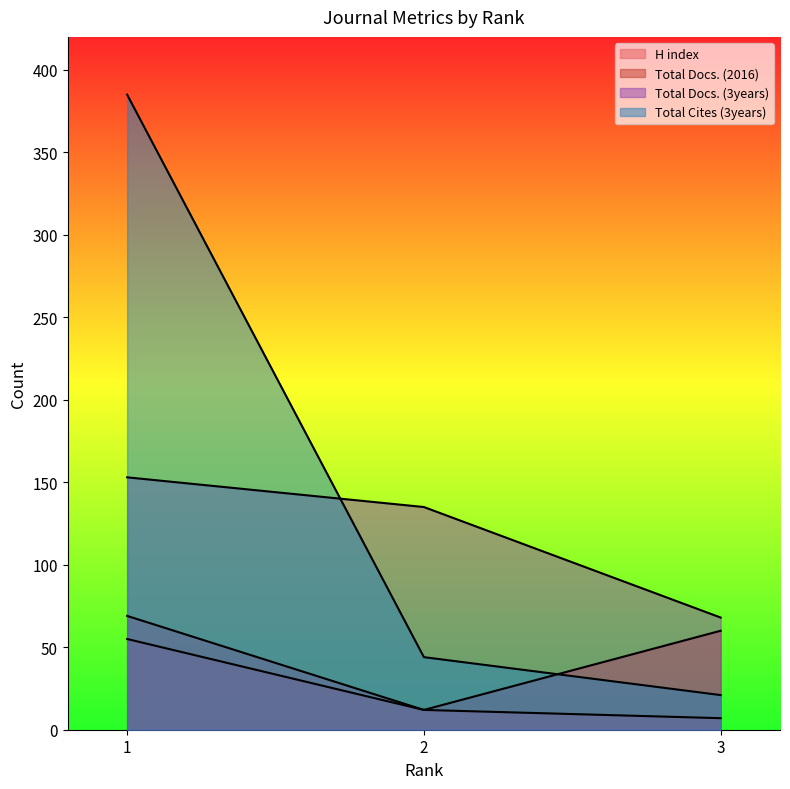

At which label does Total Cites (3years) reach its peak?

1